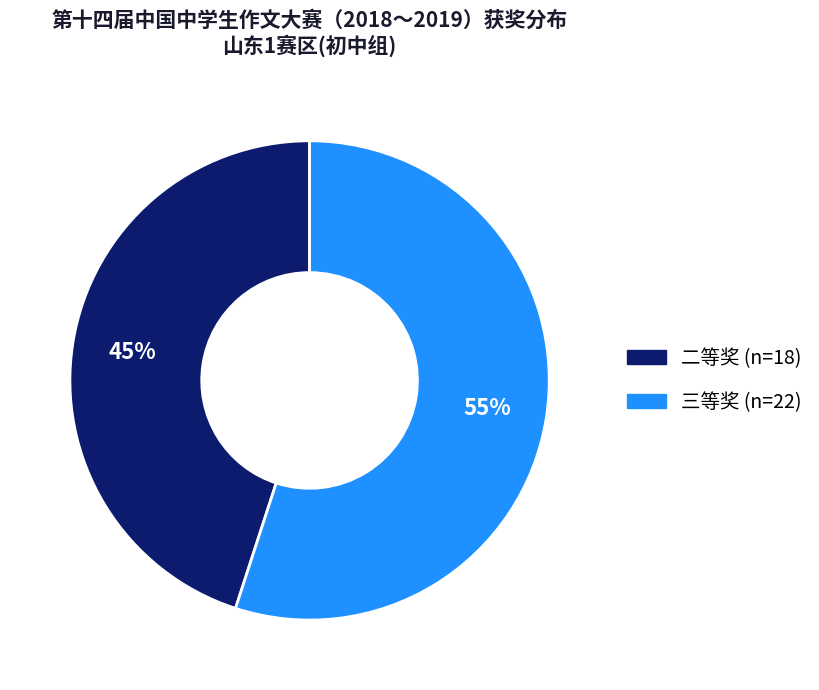

Is it true that 二等奖 is 45% of the pie?

True